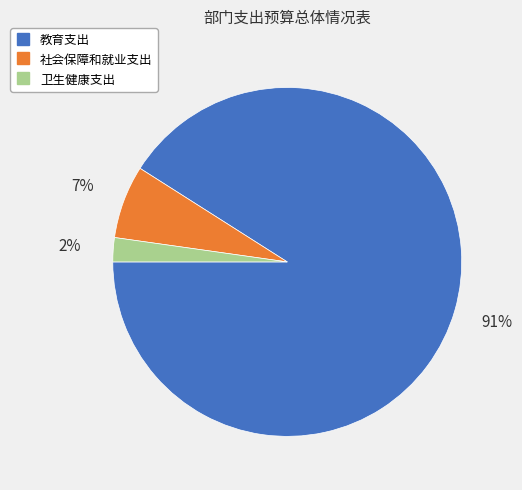

Is the sum of 社会保障和就业支出 and 教育支出 greater than half?

Yes